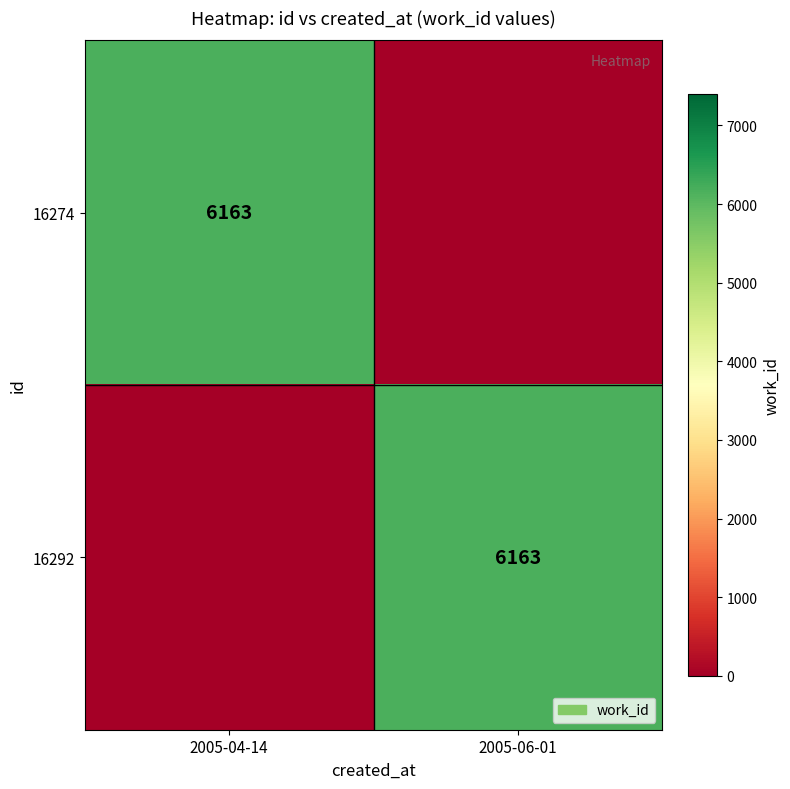

Is it true that 16274 equals 8547 at 2005-04-14?

False